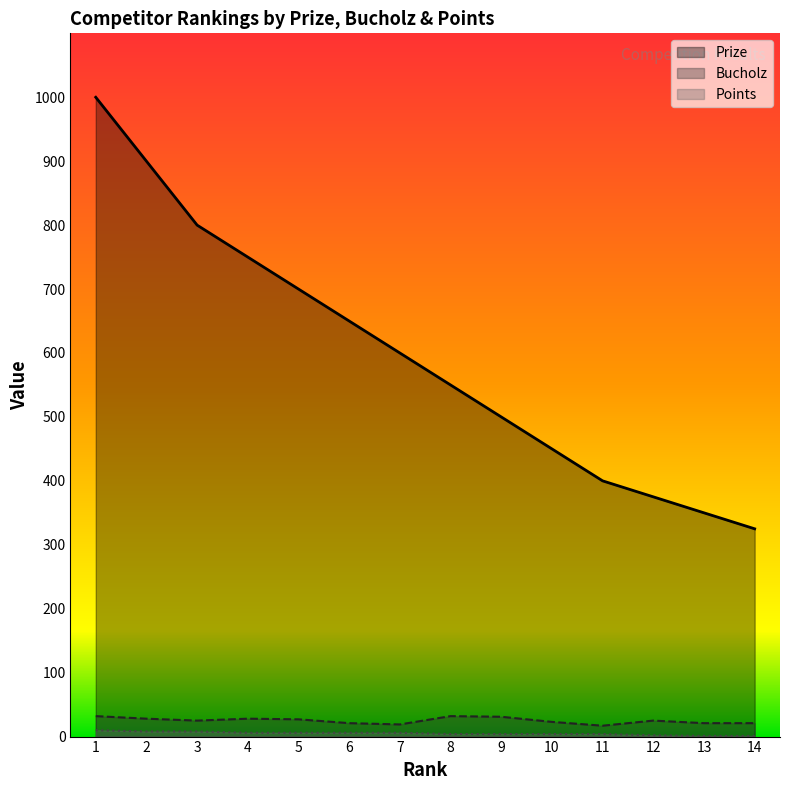

At which category does Bucholz reach its first local peak?

4